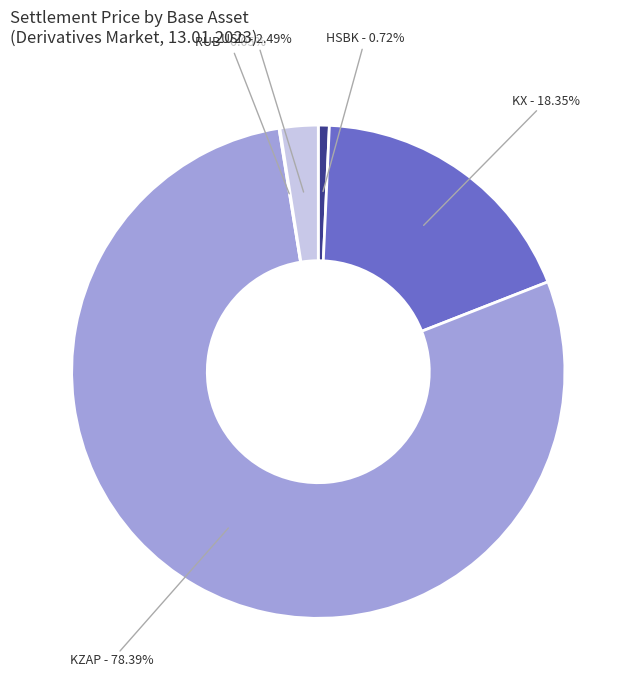

Which slice is the largest?

KZAP